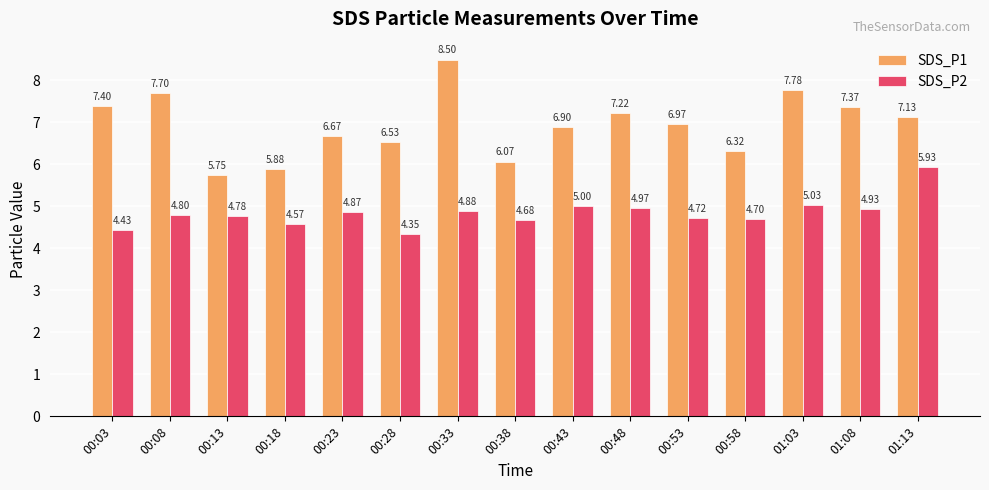

How many bars are there in each group?

2